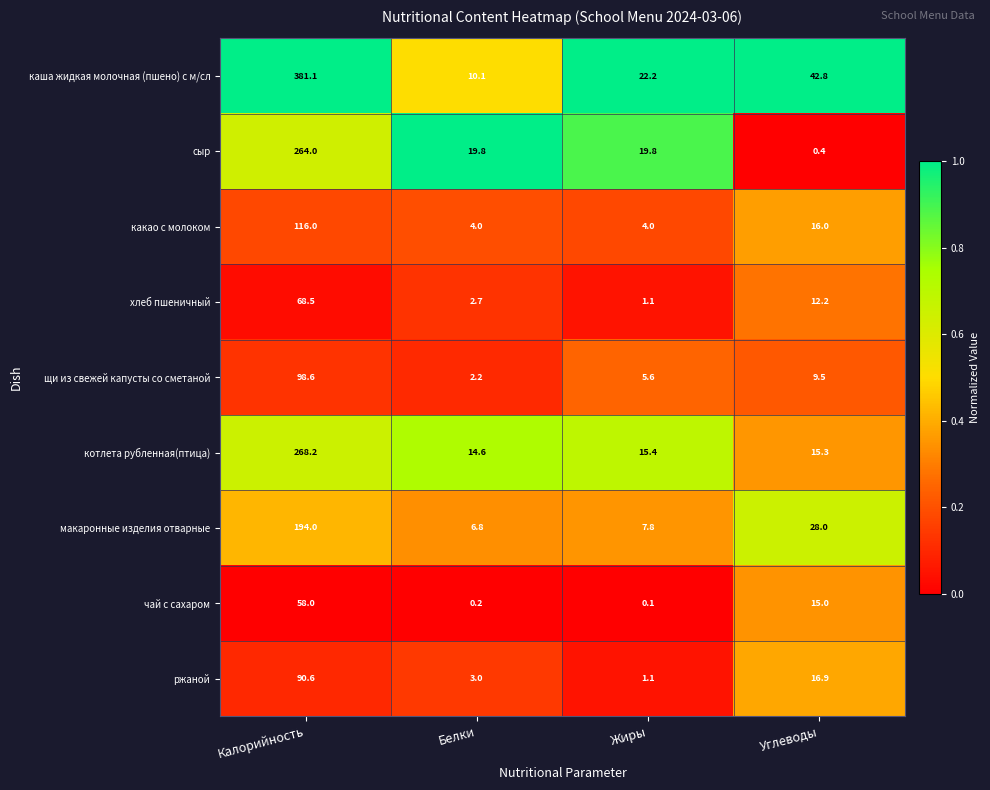

How many data points in сыр are less than 19?

1